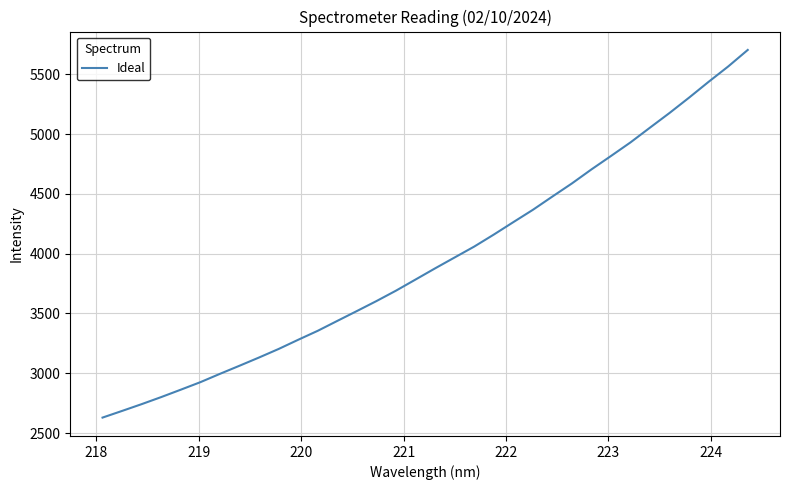

What is the smallest value displayed?

2629.2